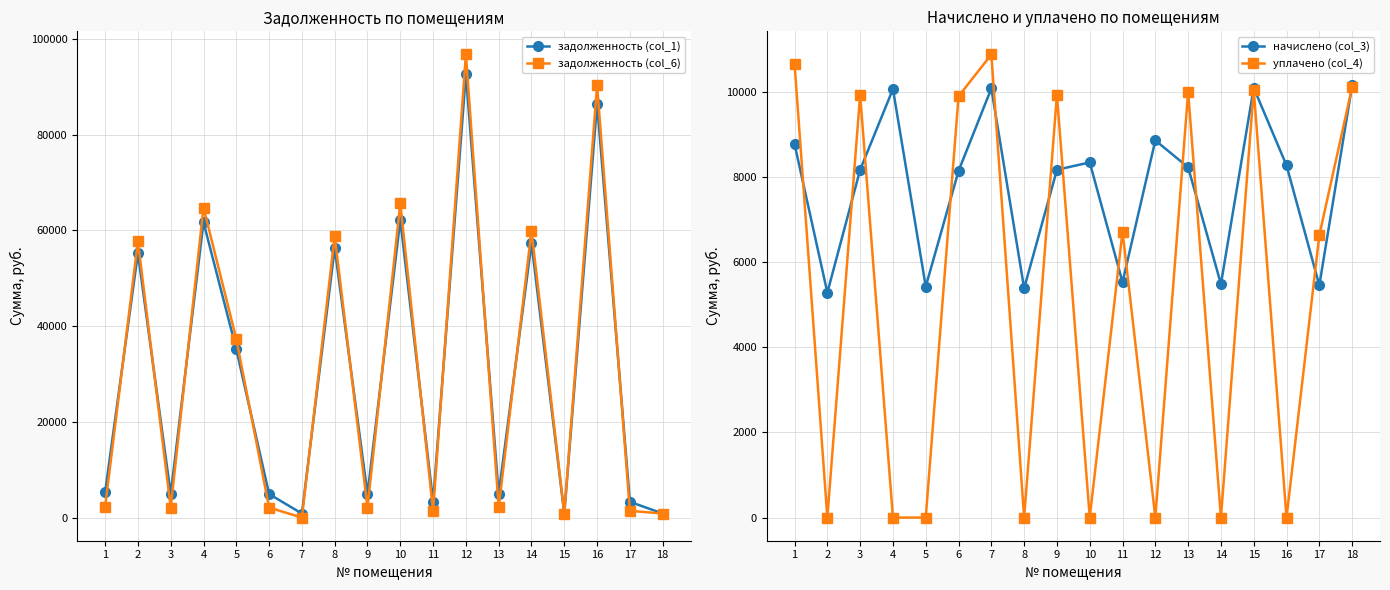

How many categories are shown in the chart?

18